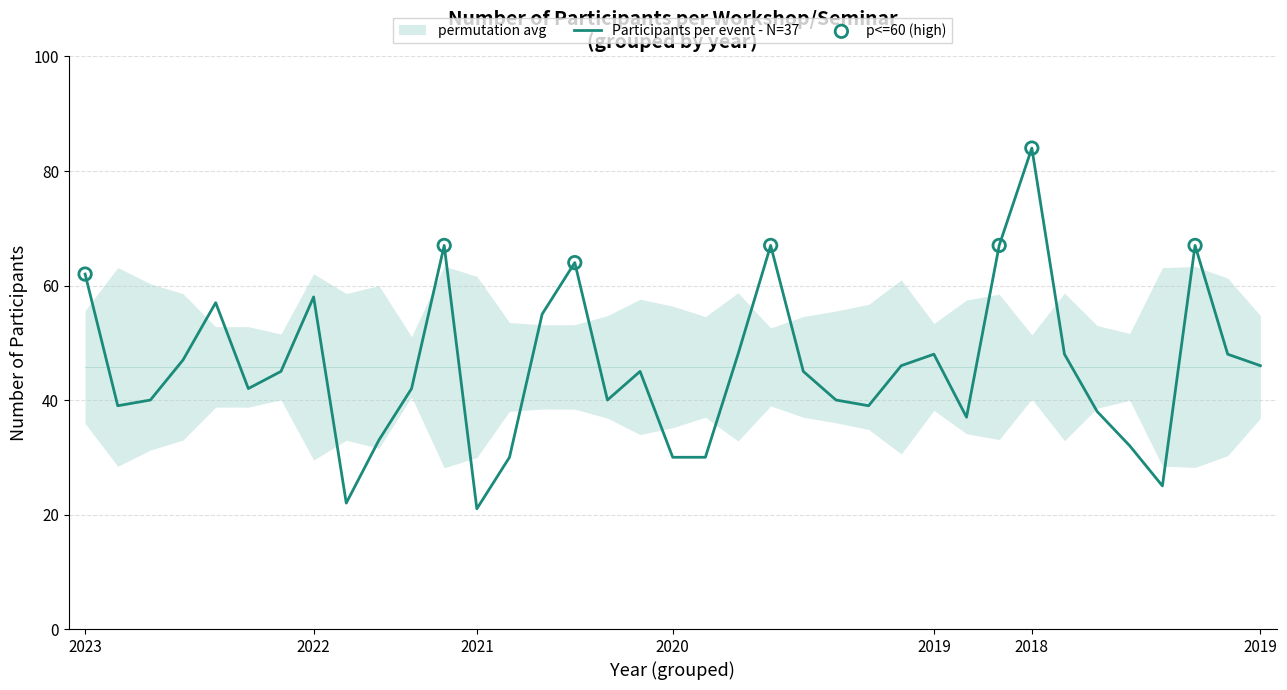

Which has a higher value, 5 or 16?

16